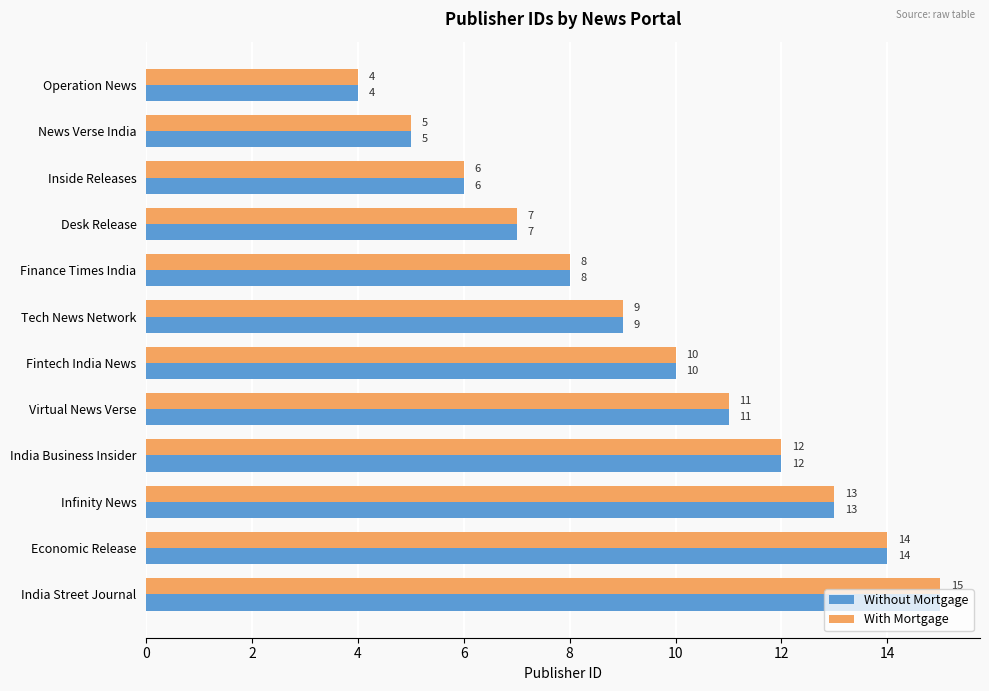

At which label is Without Mortgage closest to 9?

Tech News Network